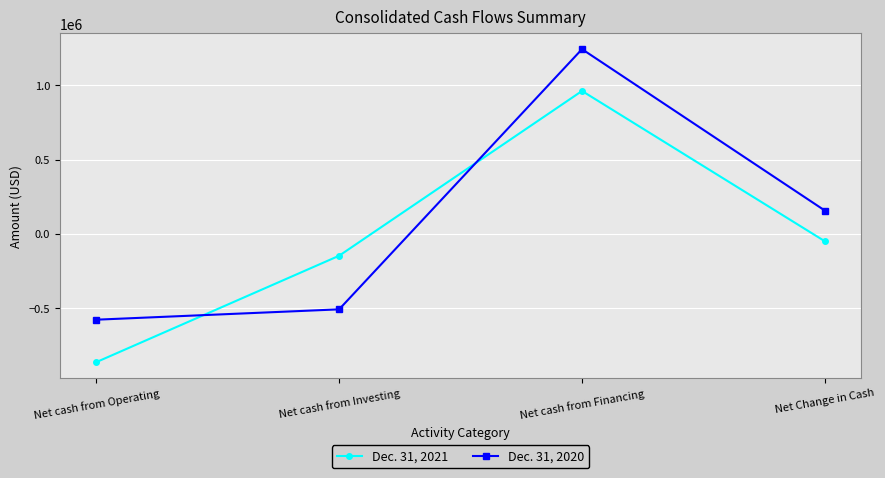

Reading left to right, extract all data points from this chart.

Dec. 31, 2021: -865664	-147999	963026	-50637
Dec. 31, 2020: -579223	-509412	1244950	156315